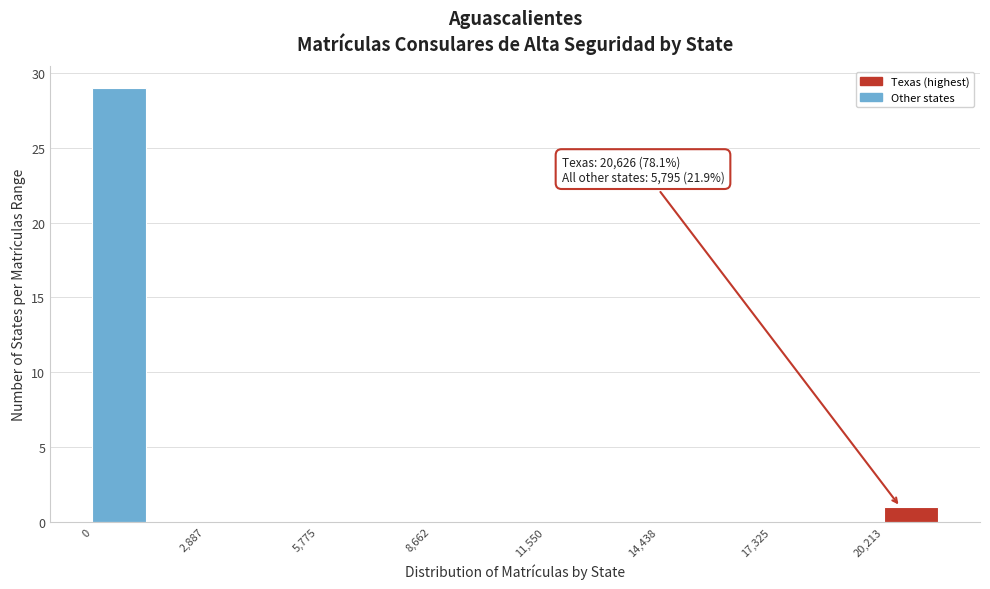

Around what value on the x-axis is the tallest bar? Give the approximate position of its centre, as read against the axis.

500